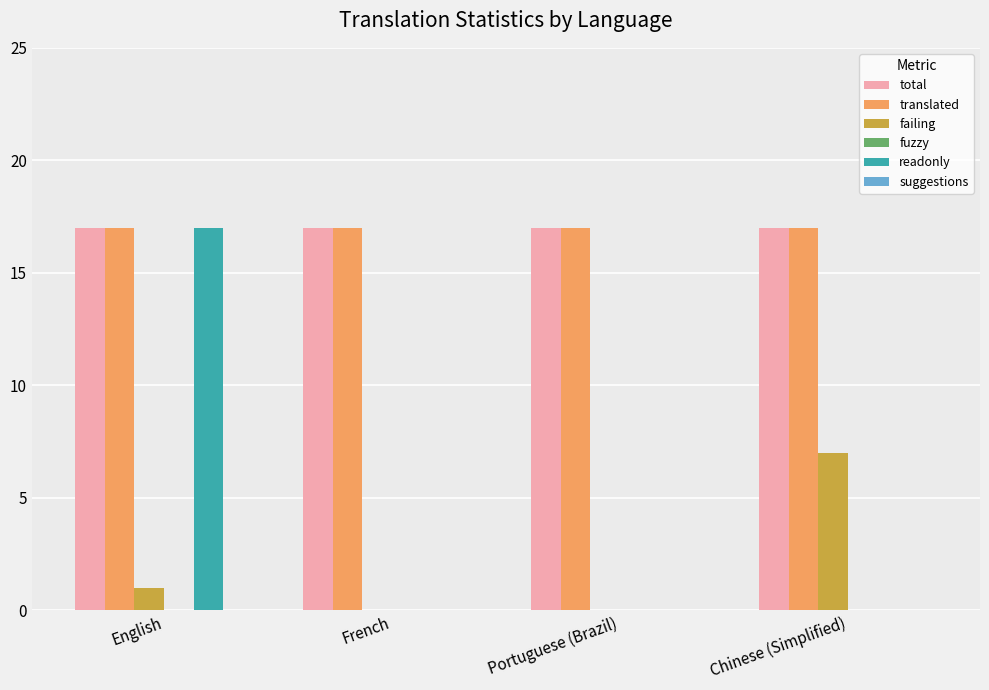

Is the value of failing at Portuguese (Brazil) greater than the value of total at Chinese (Simplified)?

No